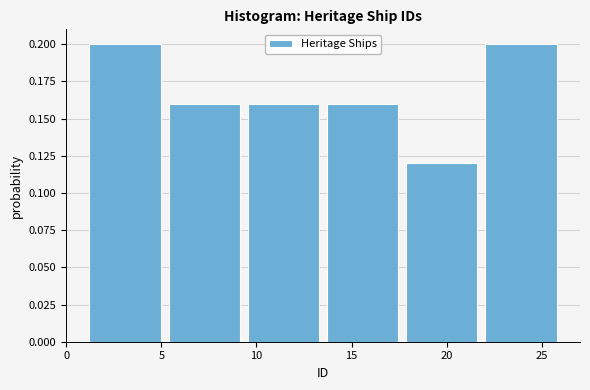

What is the height of the bar covering 1.0 to 5.0 on the x-axis? Neither the bar edges nor the heights are printed on the chart, so give them approximately, as read against the axes.

0.20